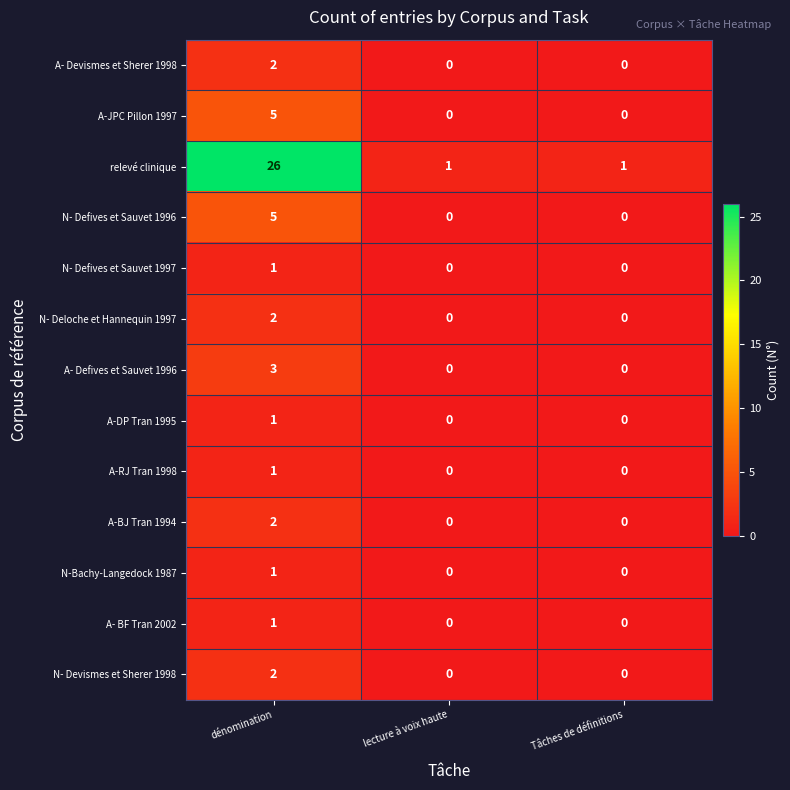

Count the A-BJ Tran 1994 values in the range 0 to 2.

3